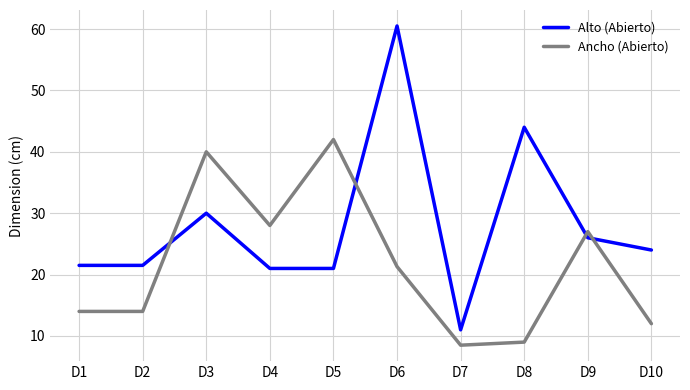

Rank the series by their maximum value, from highest to lowest.

Alto (Abierto), Ancho (Abierto)